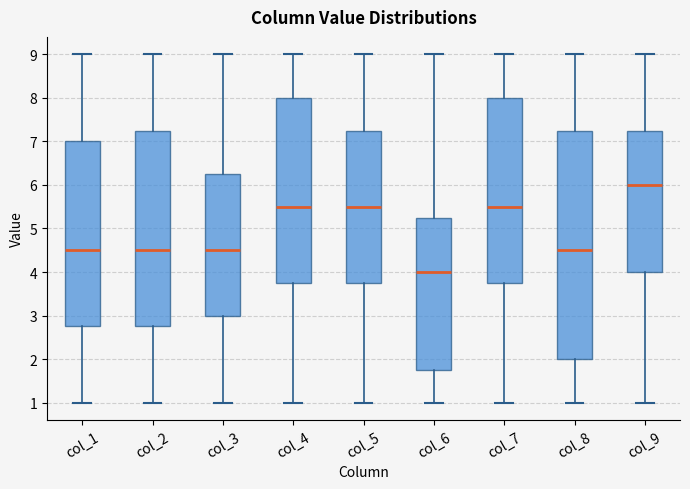

Reading left to right, read every box against the y-axis: the position of its median line, the range the box covers, and the ends of its whiskers. The values are not printed on the chart, so give them approximately, as read against the axis.

col_1: median 4.5, box 2.8 to 7.0, whiskers 1.0 to 9.0
col_2: median 4.5, box 2.8 to 7.3, whiskers 1.0 to 9.0
col_3: median 4.5, box 3.0 to 6.3, whiskers 1.0 to 9.0
col_4: median 5.5, box 3.8 to 8.0, whiskers 1.0 to 9.0
col_5: median 5.5, box 3.8 to 7.3, whiskers 1.0 to 9.0
col_6: median 4.0, box 1.8 to 5.3, whiskers 1.0 to 9.0
col_7: median 5.5, box 3.8 to 8.0, whiskers 1.0 to 9.0
col_8: median 4.5, box 2.0 to 7.3, whiskers 1.0 to 9.0
col_9: median 6.0, box 4.0 to 7.3, whiskers 1.0 to 9.0